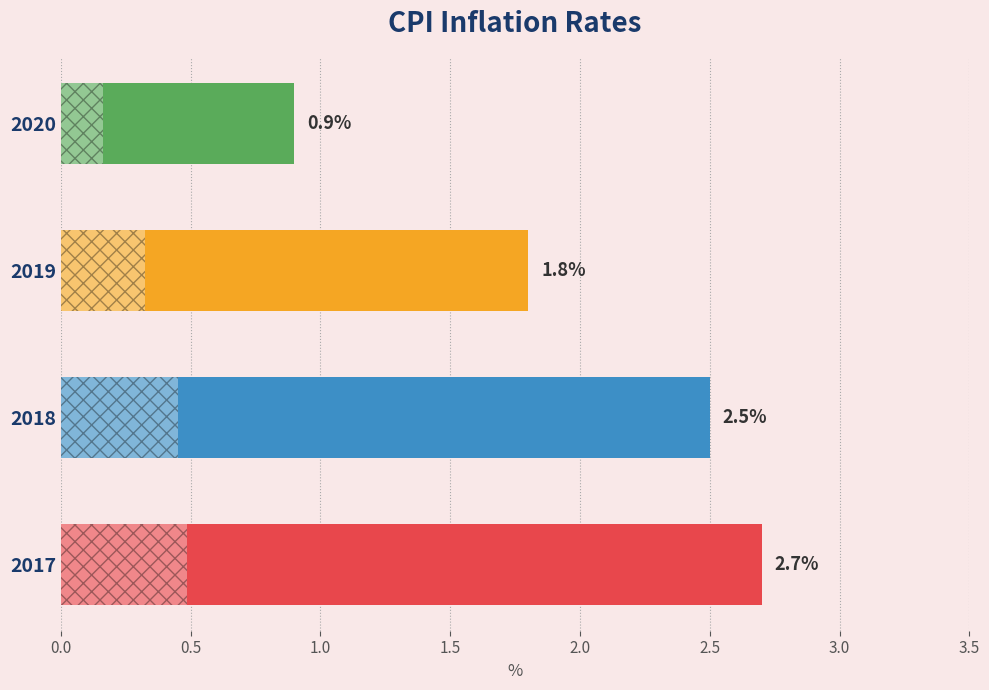

The chart shows a value of 0.6 at 2018. True or false?

False